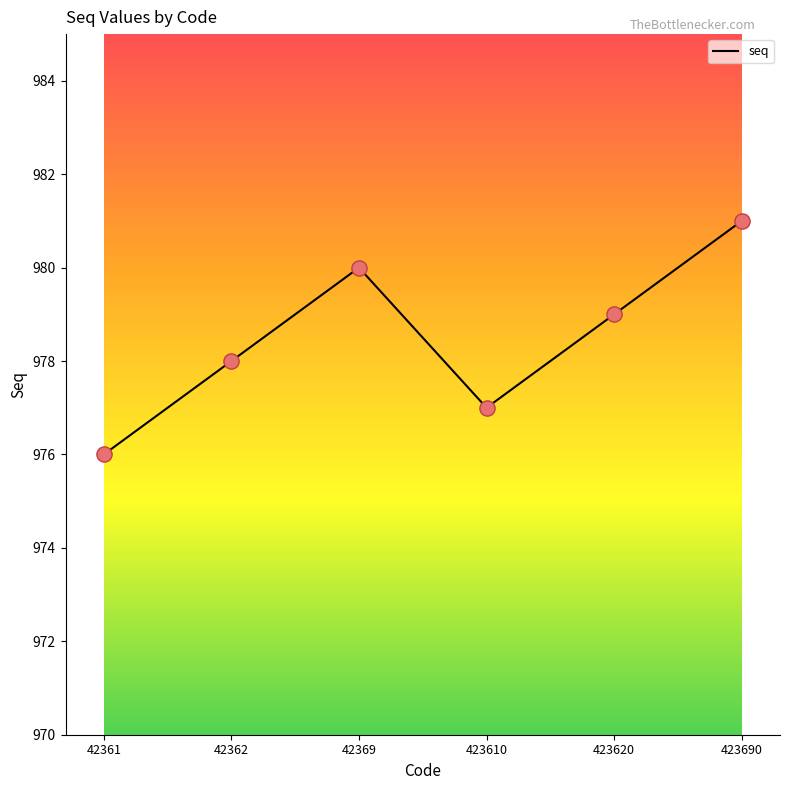

Approximately how many times larger is the value at 42361 compared to 42362?

1.0